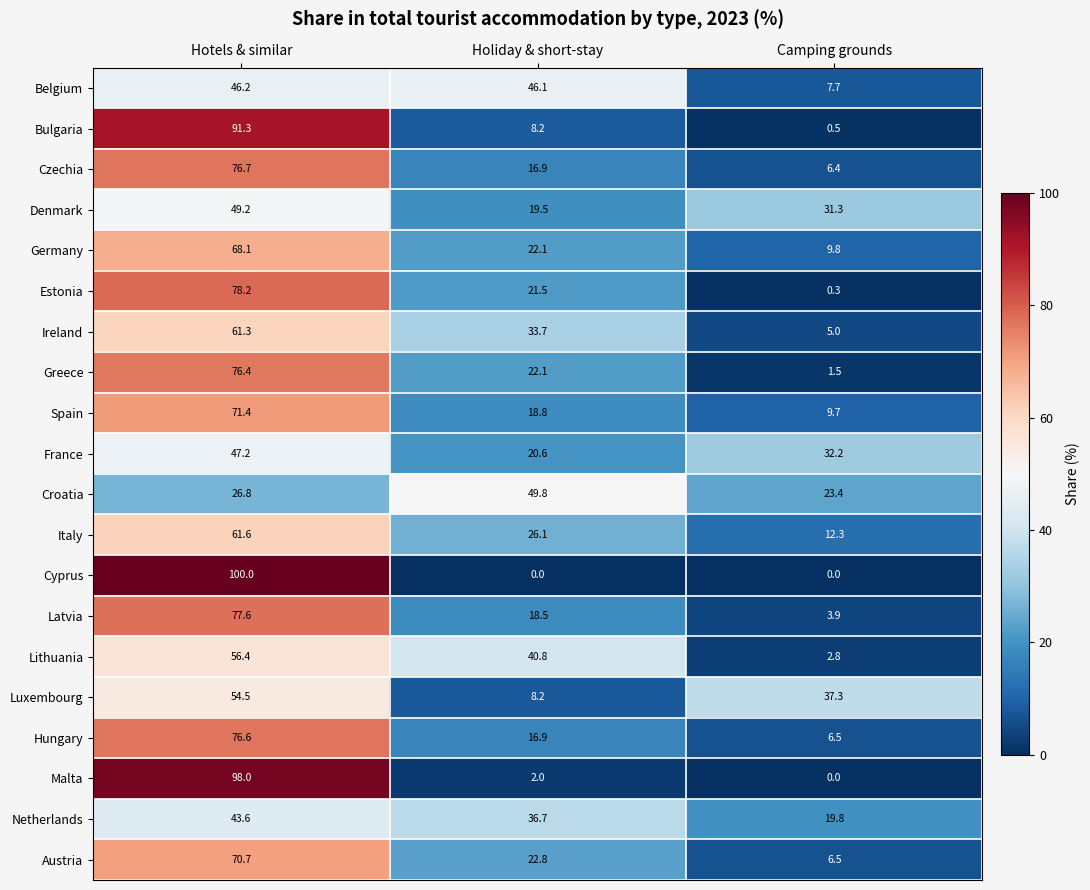

Which series has the largest total across all categories?

Netherlands